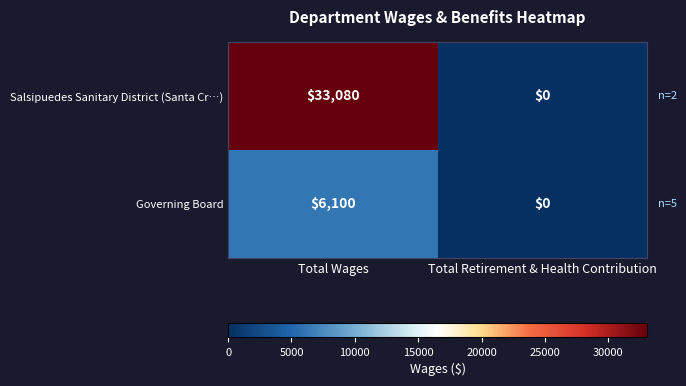

What is the sum of the Salsipuedes Sanitary District (Santa Cr…) values at Total Wages and Total Retirement & Health Contribution?

33080